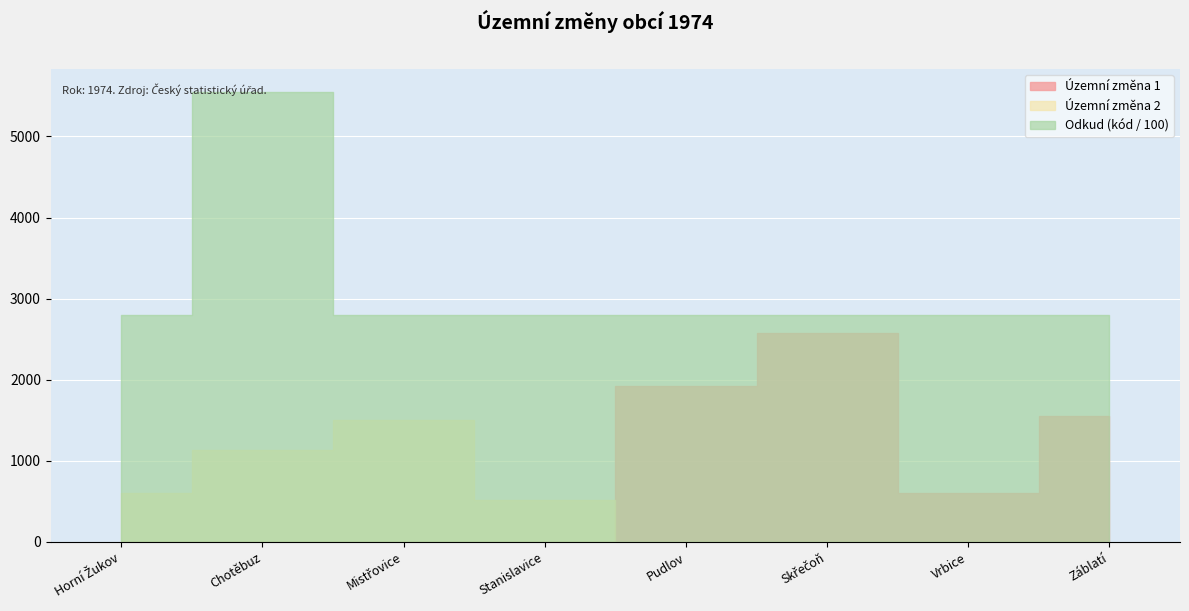

True or false: Odkud (kód) and Územní změna 2 intersect in this chart.

False